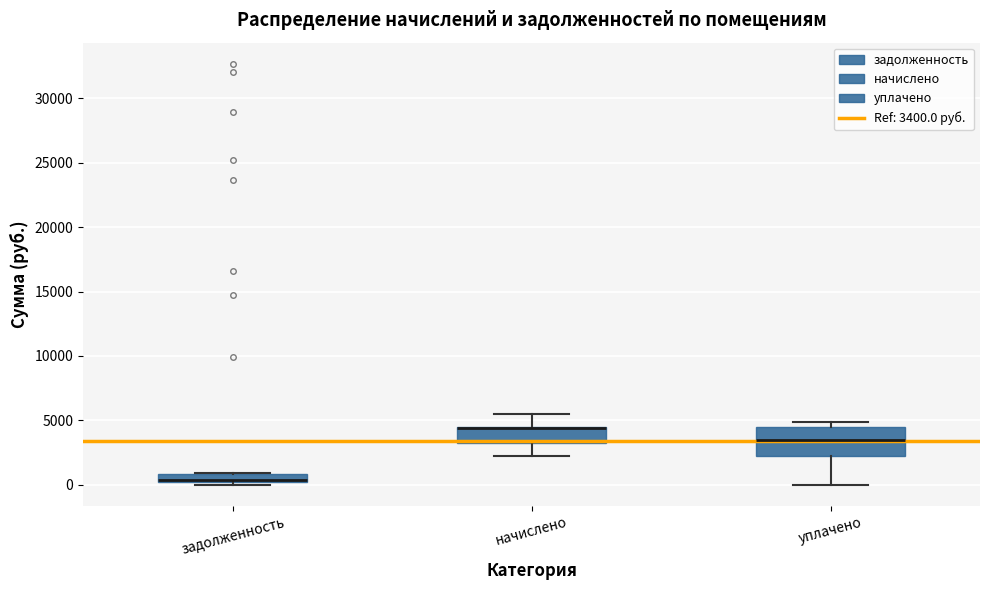

Where does the median line of the box for задолженность sit on the y-axis? The values are not printed on the chart, so give them approximately, as read against the axis.

500